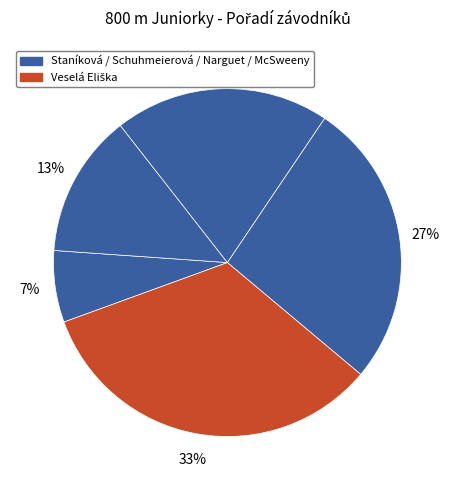

How many slices are in this pie chart?

5